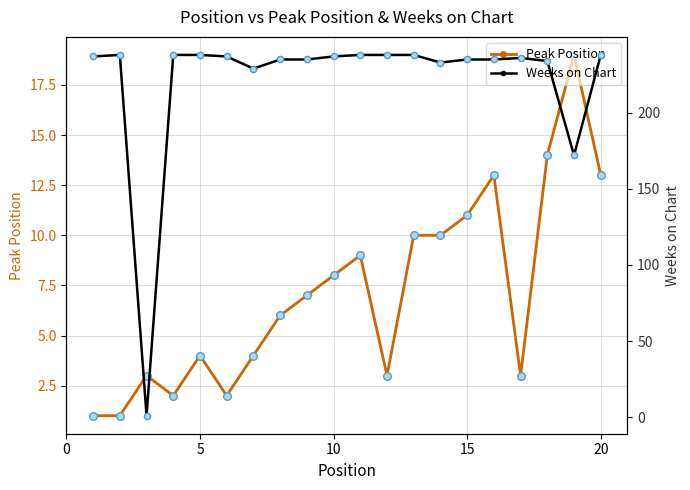

The value of Peak Position at 15 is 17. True or false?

False